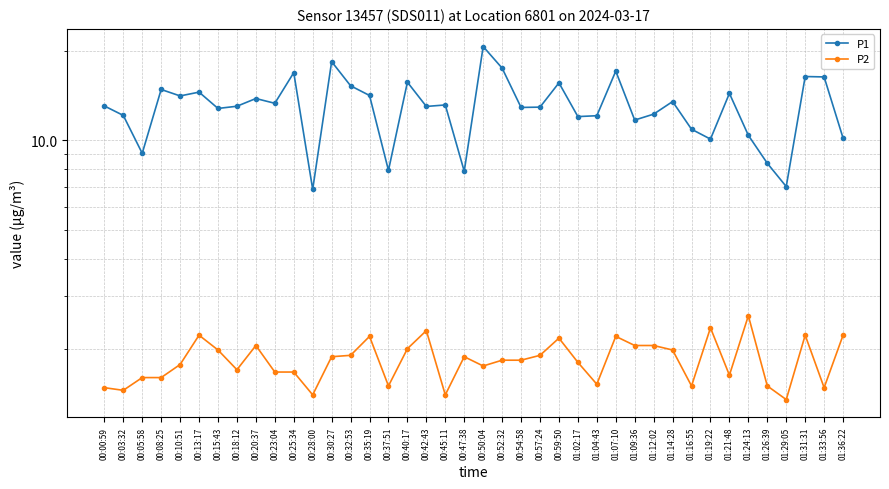

What is the spread (max minus min) of values at 00:45:11?

11.8